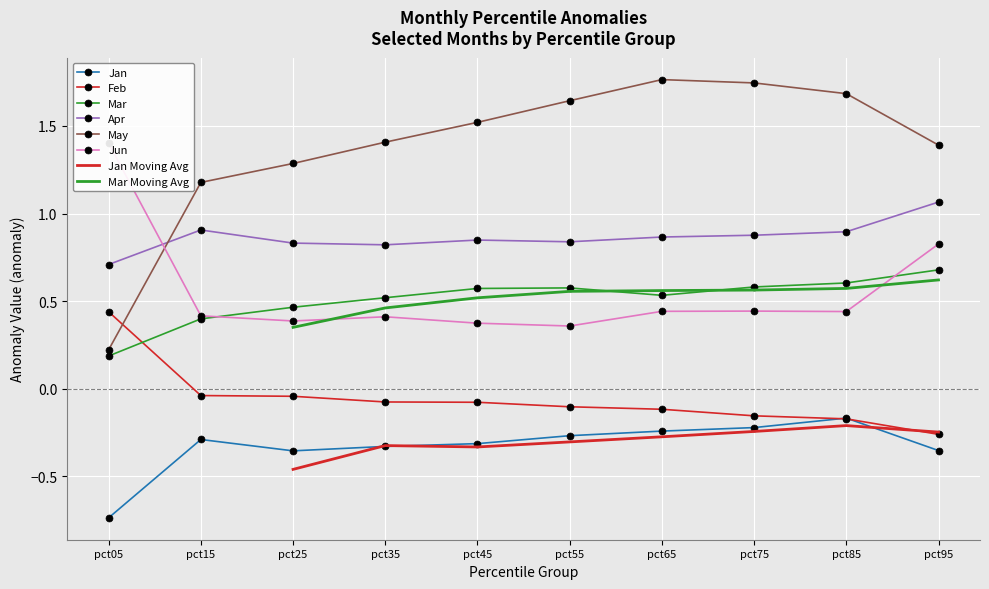

Where does the May series first go above 1?

pct15